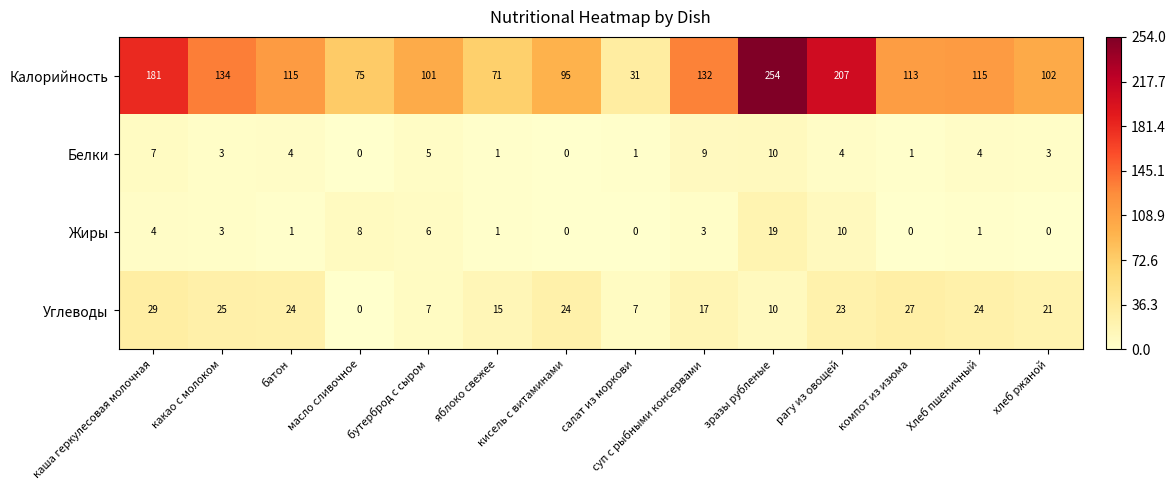

How many data points in Белки are less than 4?

7